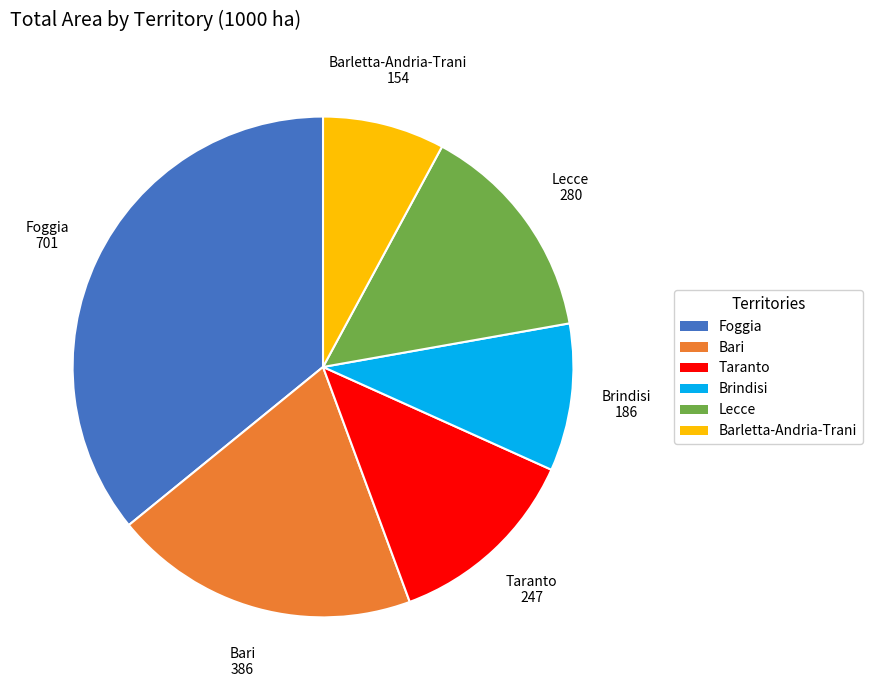

Combined, do Lecce and Brindisi account for over 50%?

No